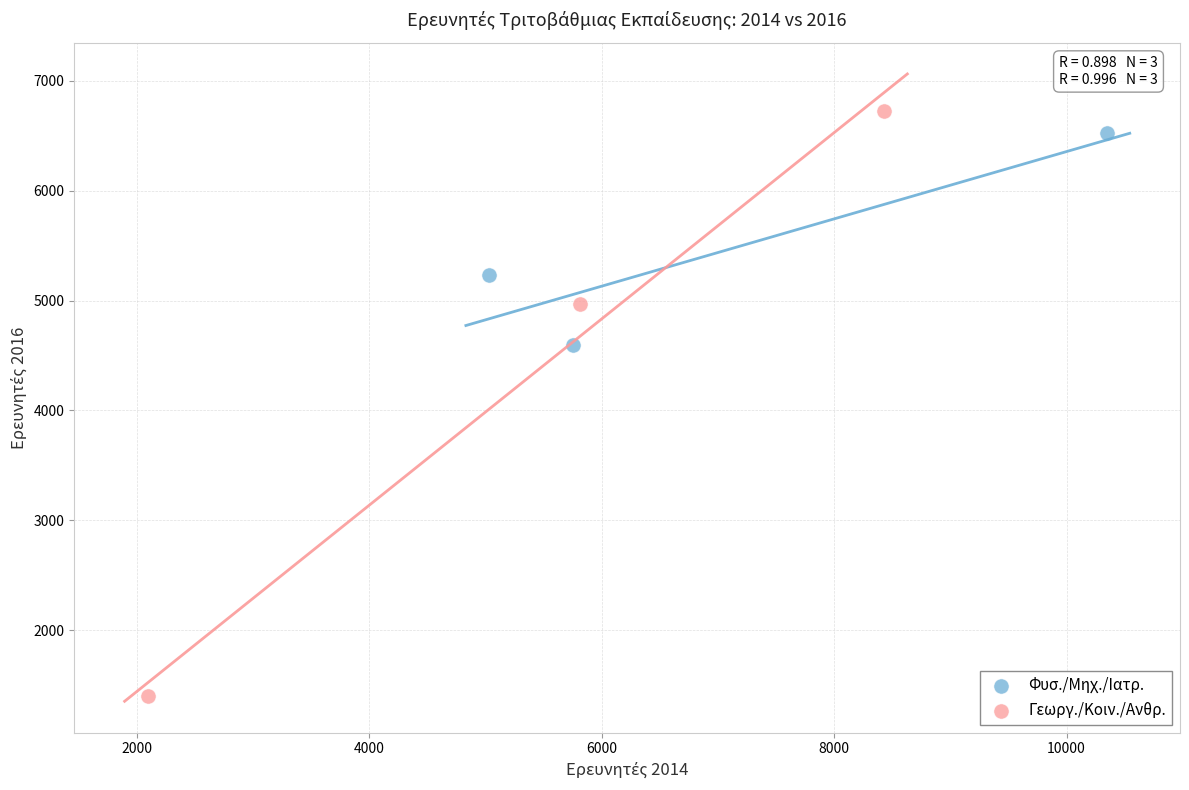

Which series reaches the maximum Y coordinate?

Γεωργ./Κοιν./Ανθρ.